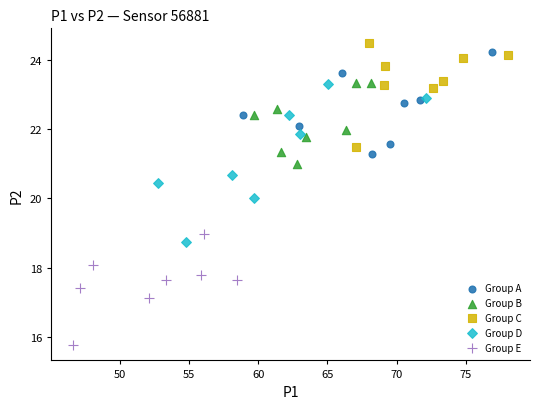

Which series reaches the maximum Y coordinate?

Group C